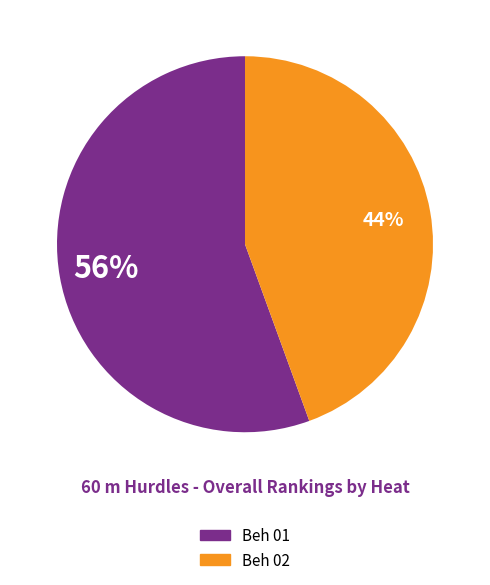

How many segments does this pie chart have?

2